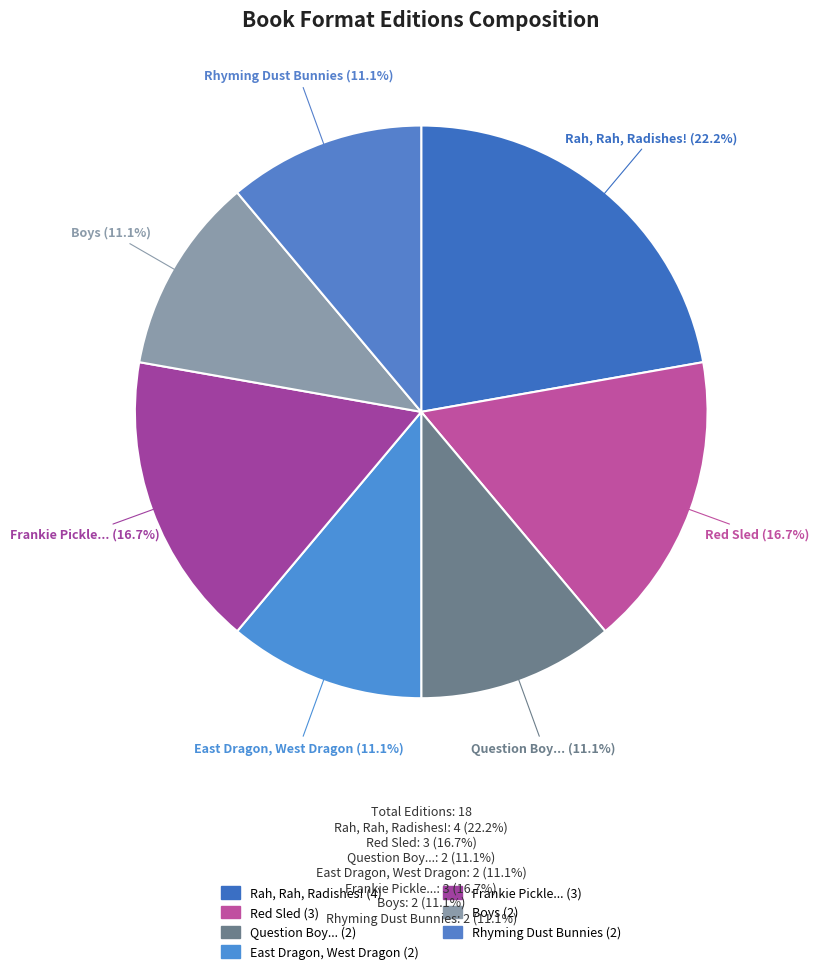

Count the number of slices in the pie.

7